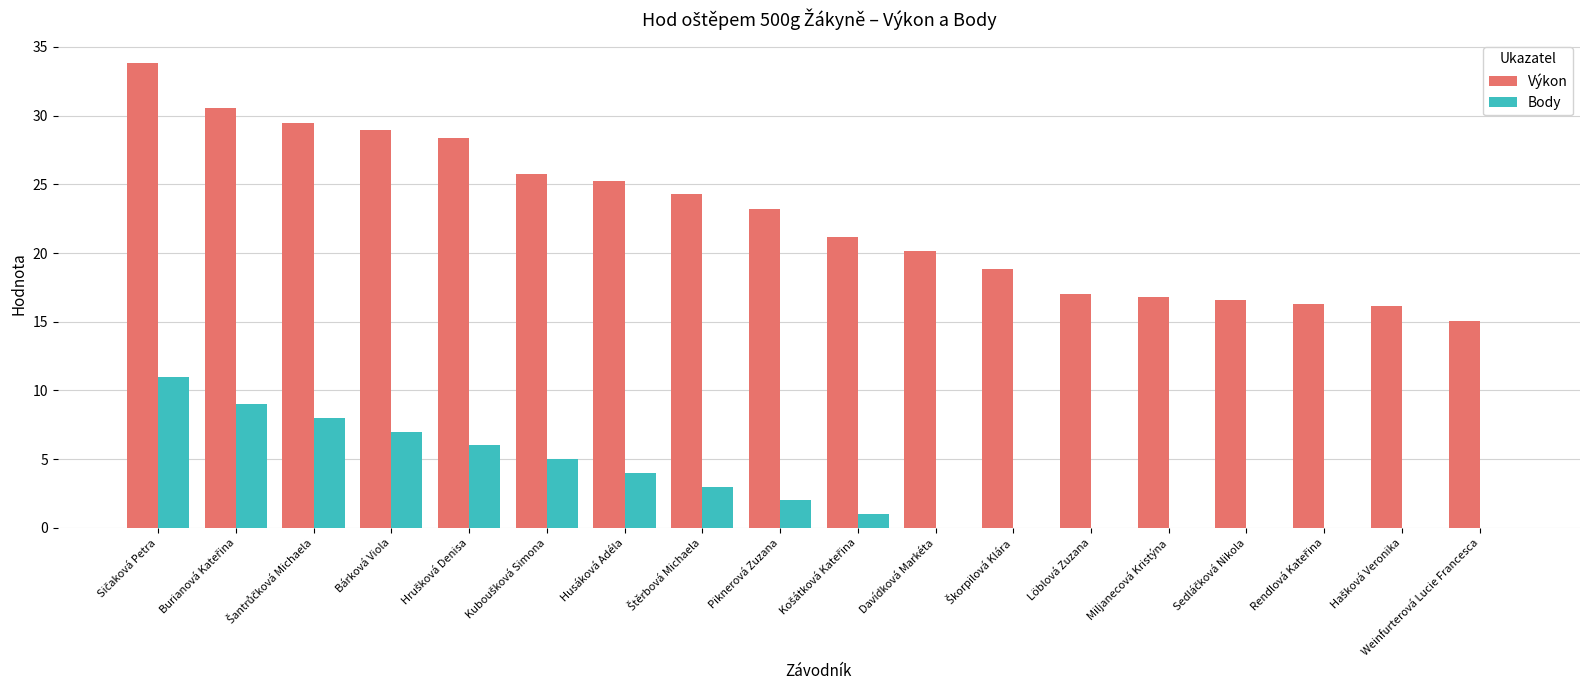

What is the greatest value displayed?

33.8